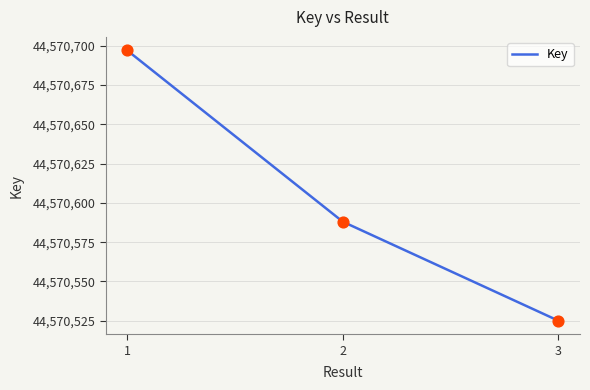

Between 2 and 1, which is larger?

1